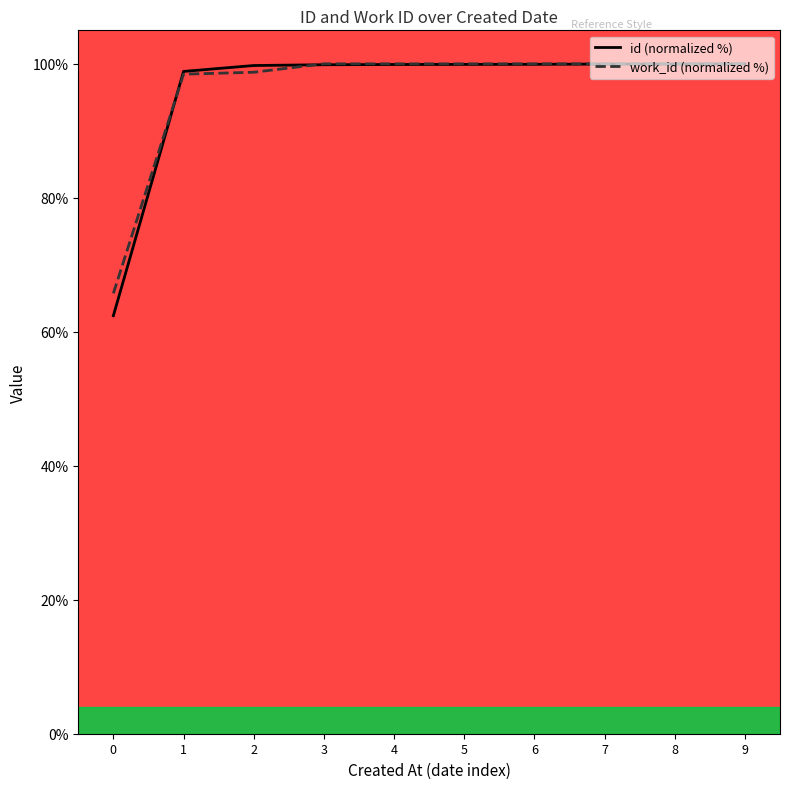

Is this an area chart (filled region under the line)?

No